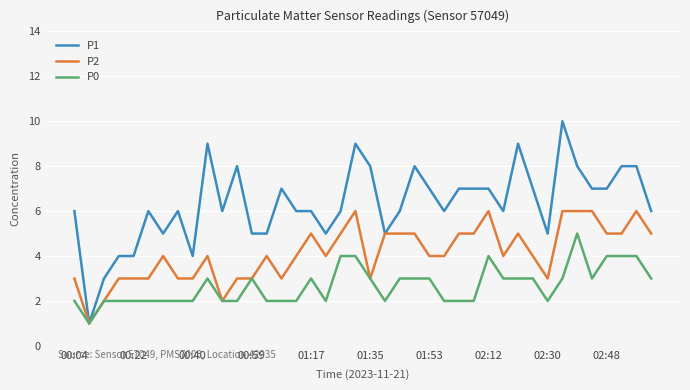

Which series has the largest total across all categories?

P1